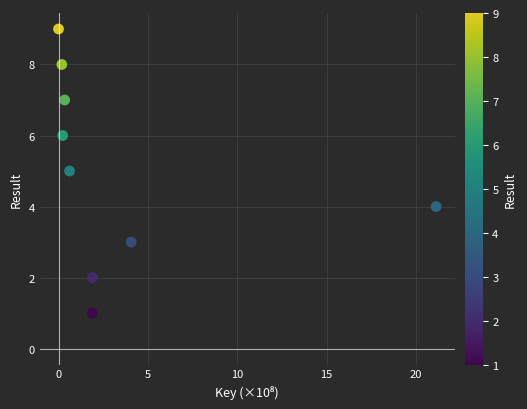

What is the range of Y values (max minus min)?

8